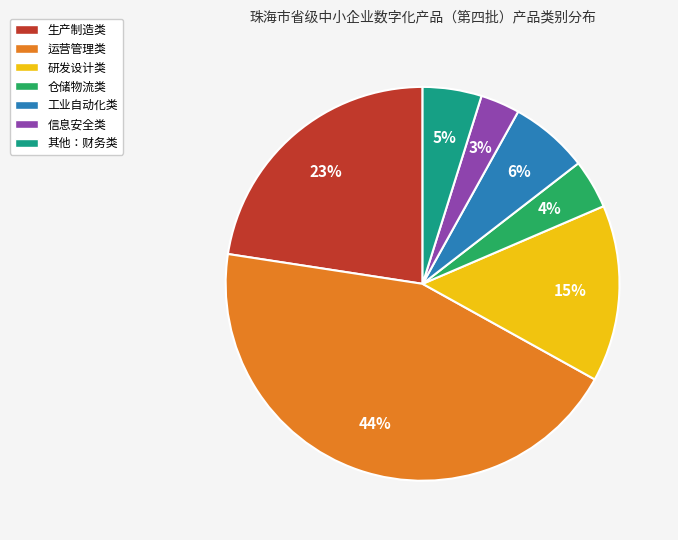

Between 运营管理类 and 仓储物流类, which is larger?

运营管理类